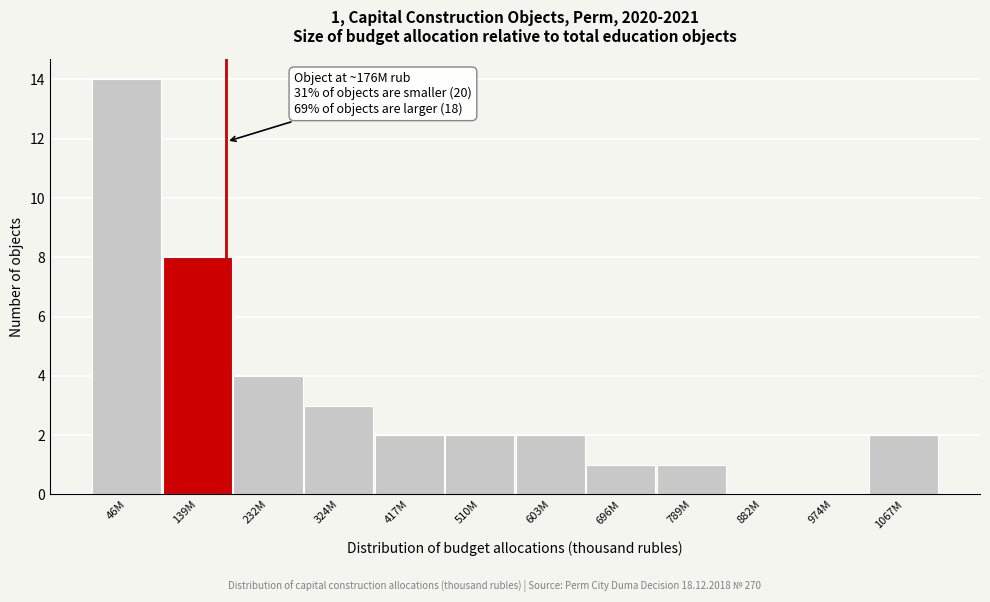

Reading left to right, what are all the values shown in this chart?

46M=14	139M=8	232M=4	324M=3	417M=2	510M=2	603M=2	696M=1	789M=1	882M=0	974M=0	1067M=2